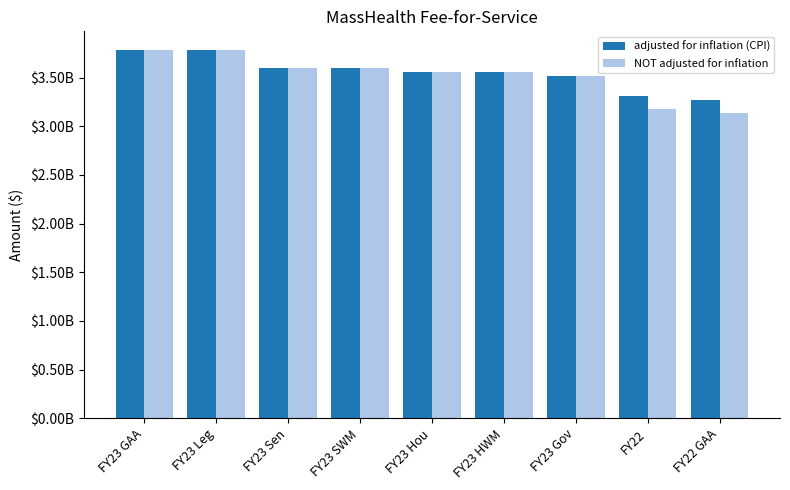

The value of NOT adjusted for inflation at FY23 SWM is 5963741188. True or false?

False